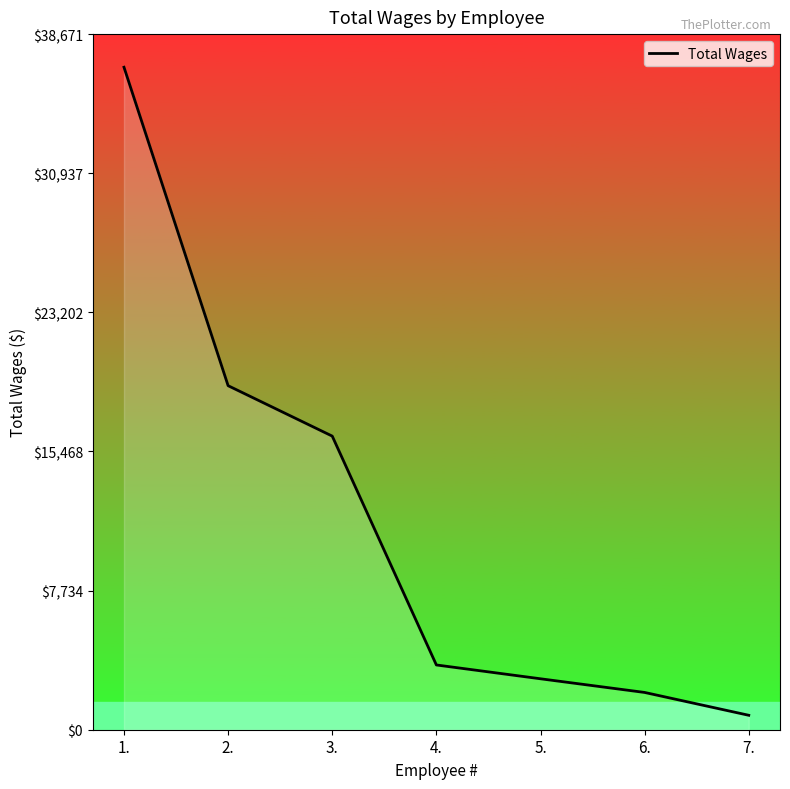

What is the sum of all values?

81586